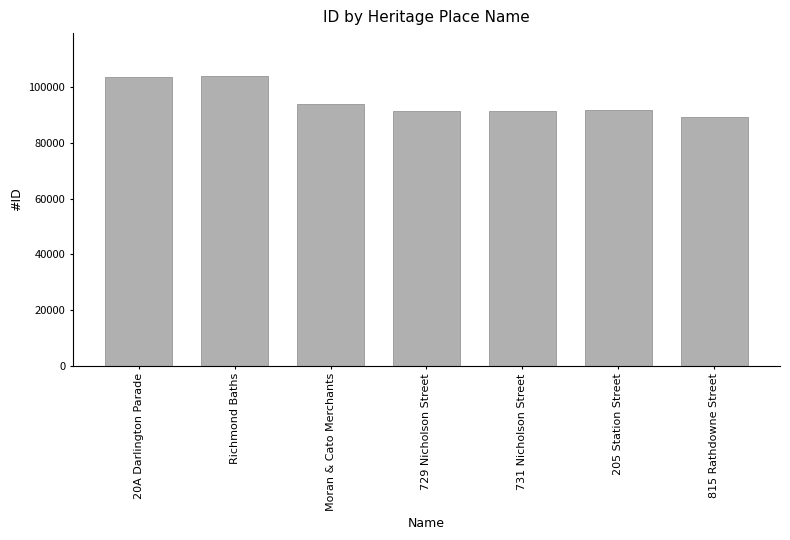

At which label does the data first exceed 91842?

20A Darlington Parade